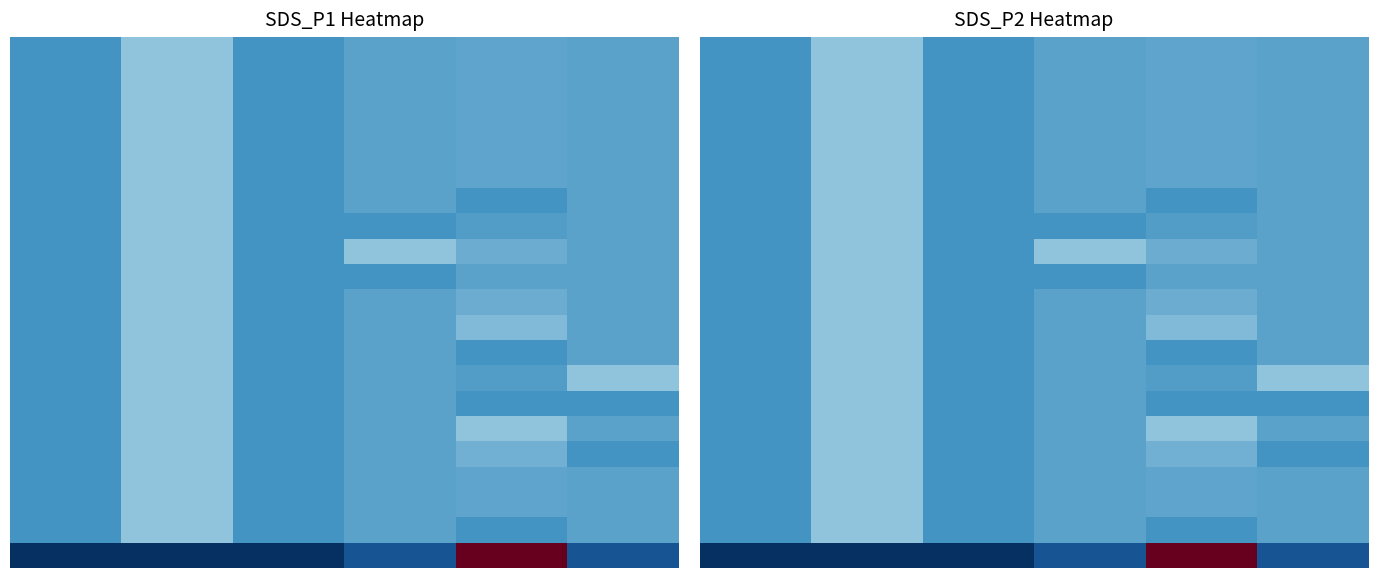

What is the maximum value shown in the chart?

1.0